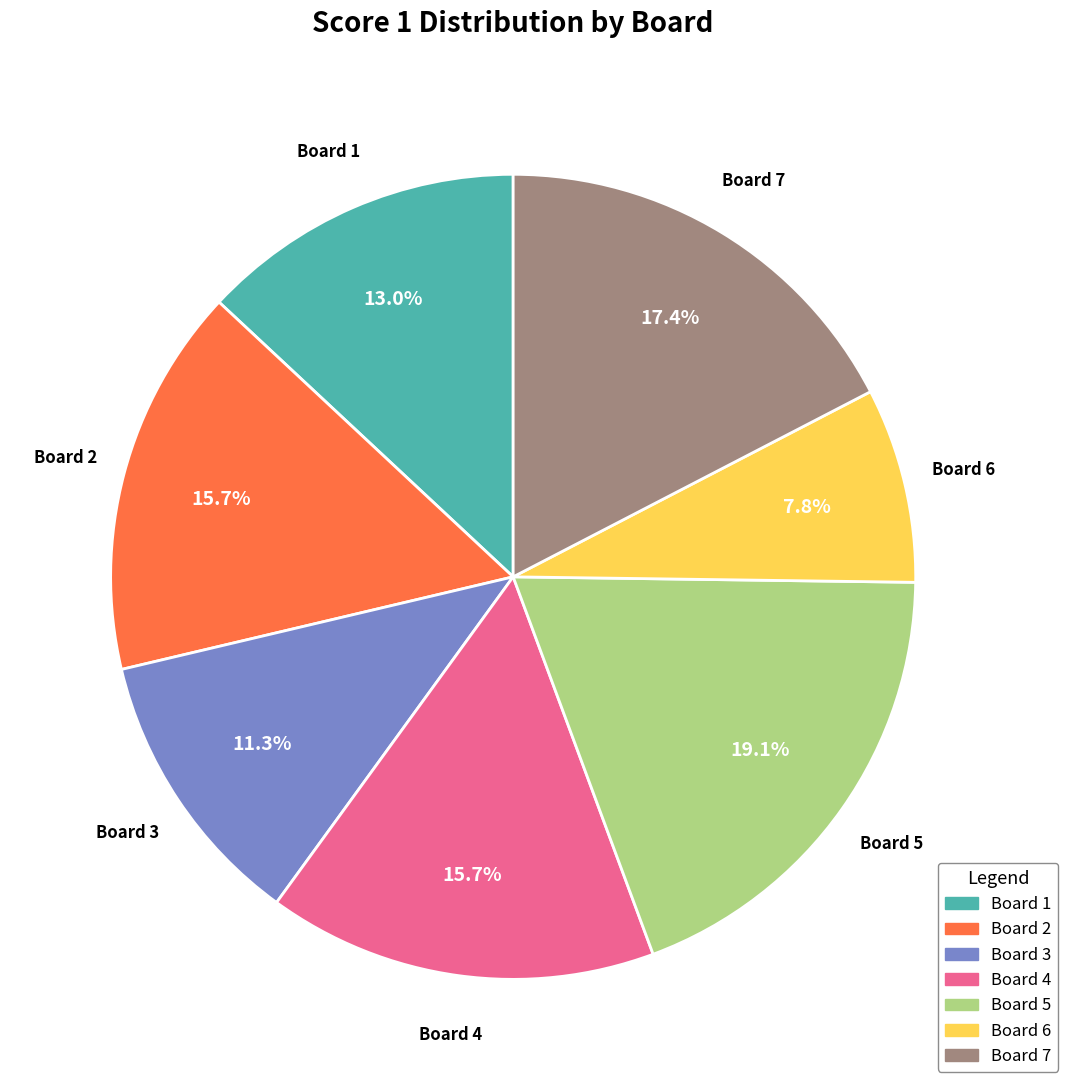

Is there any slice that represents more than half of the pie?

No